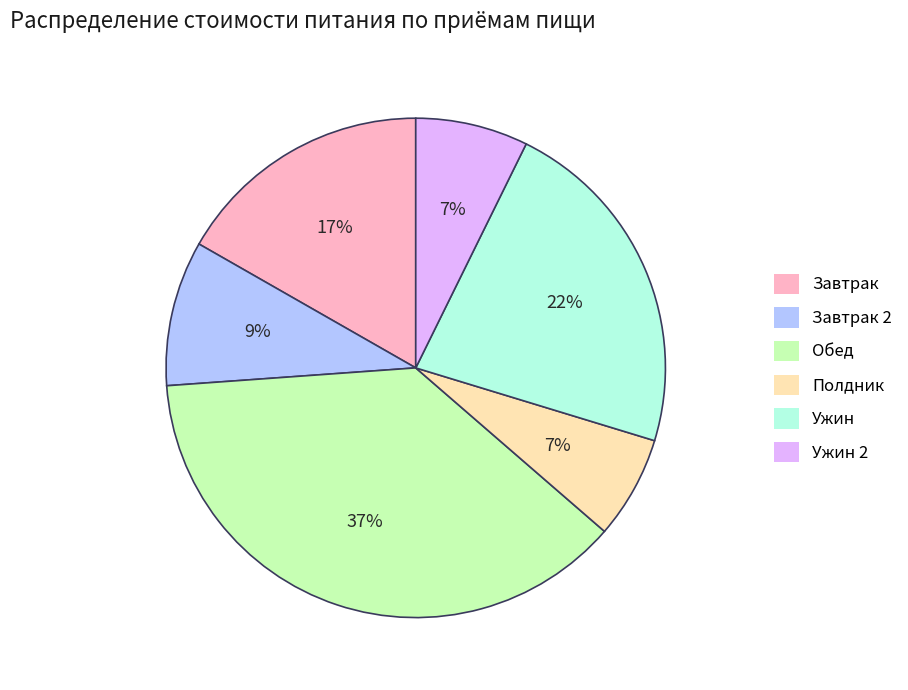

To the nearest percent, what is the average slice percentage?

17%